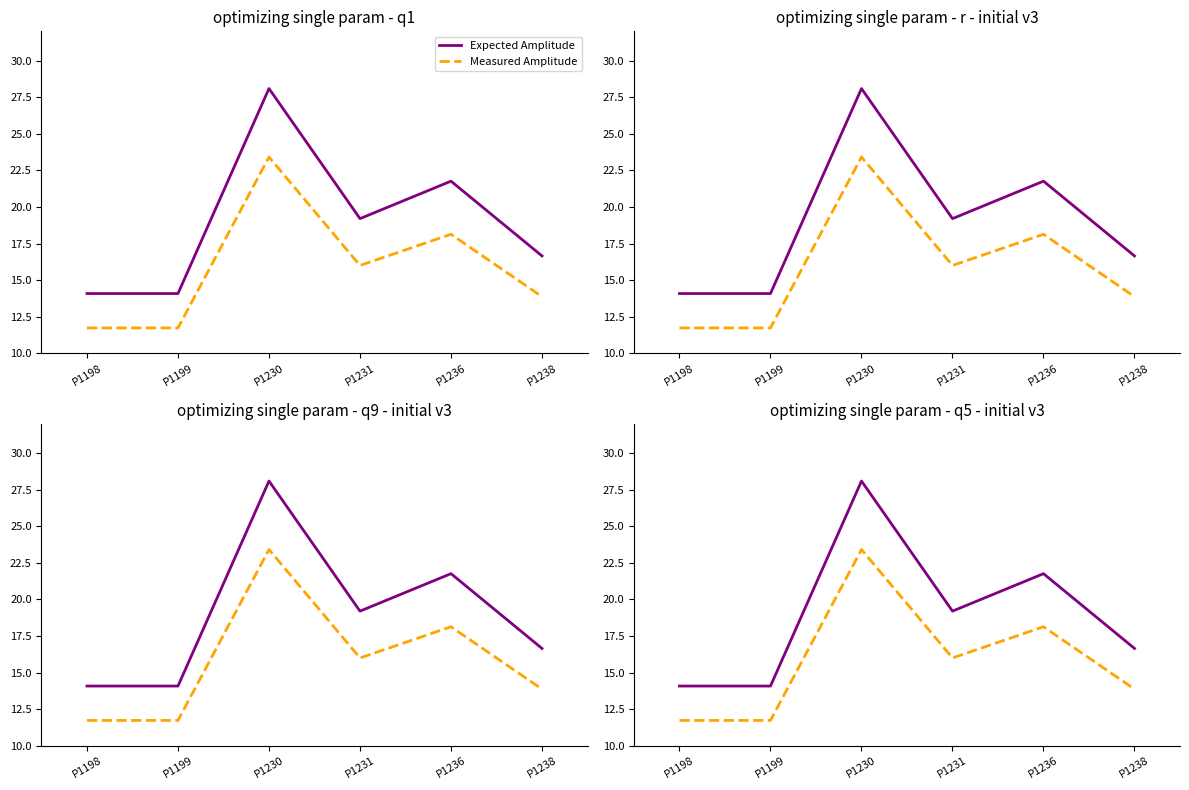

Reading left to right, what are all the values shown in this chart?

Expected Amplitude: 14.1	14.1	28.1	19.2	21.8	16.6
Measured Amplitude: 11.7	11.7	23.4	16.0	18.1	13.9